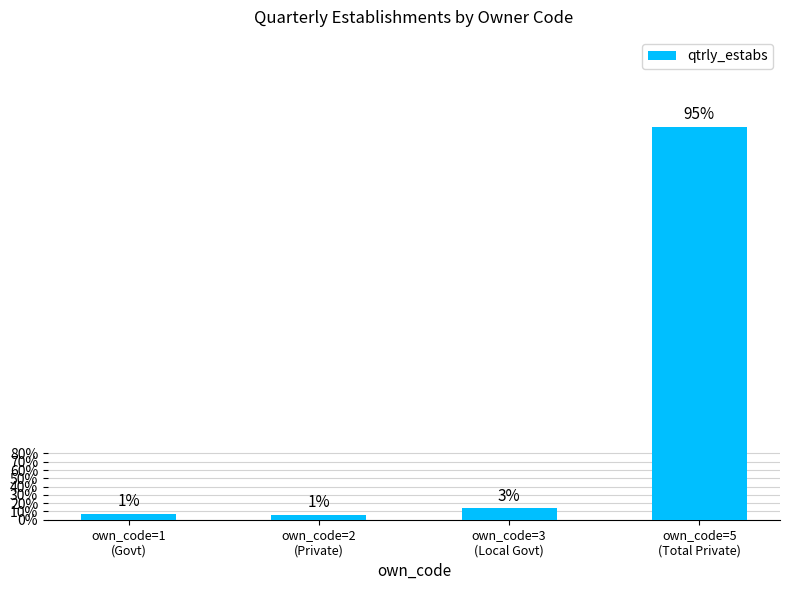

Rank the categories by value from lowest to highest.

own_code=2
(Private), own_code=1
(Govt), own_code=3
(Local Govt), own_code=5
(Total Private)